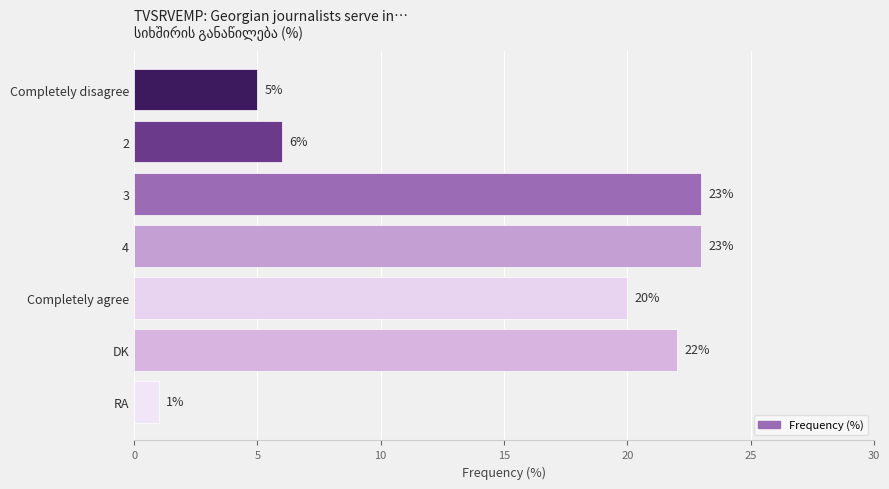

True or false: the data shows 8 at DK.

False